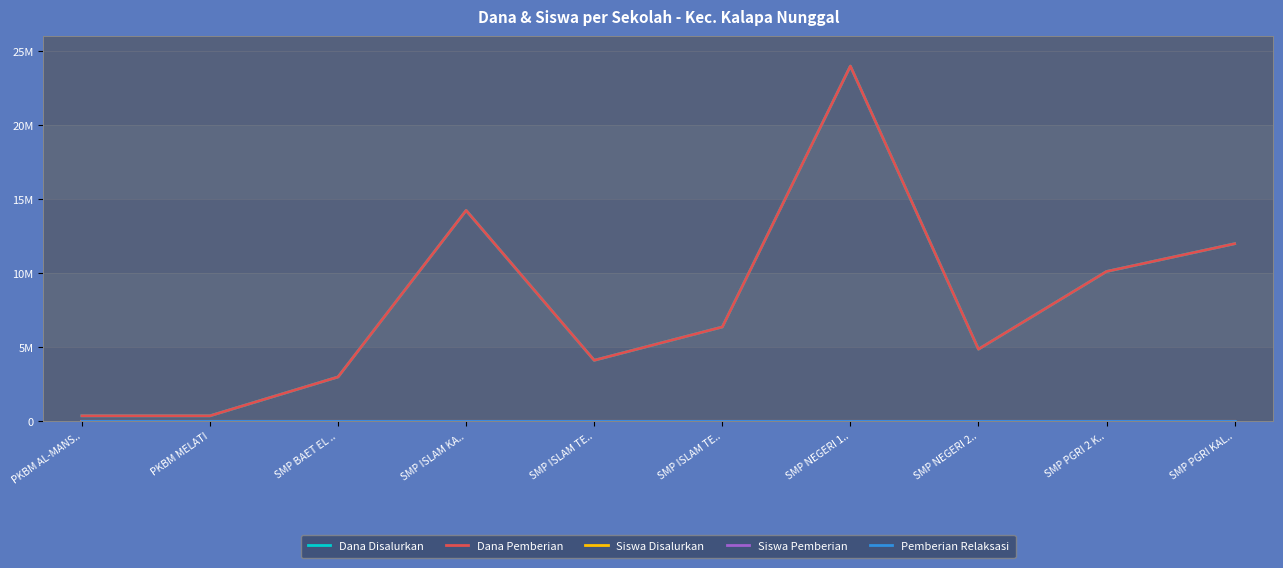

Does the chart display data point markers on the line(s)?

No